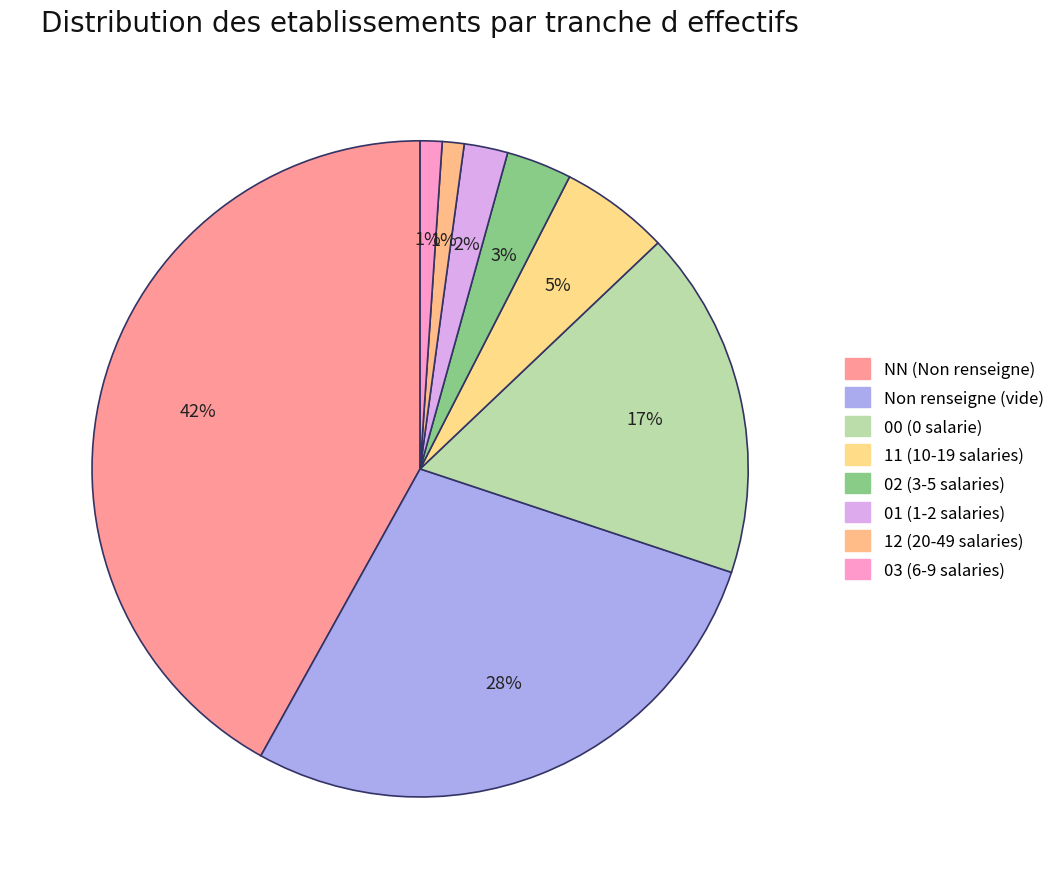

How many slices are in this pie chart?

8